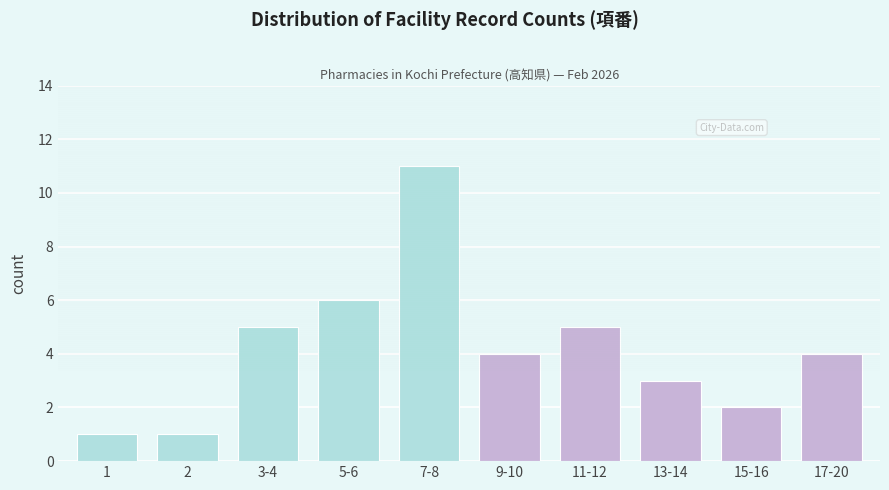

Reading left to right, transcribe all the data shown in this chart.

1	1	5	6	11	4	5	3	2	4